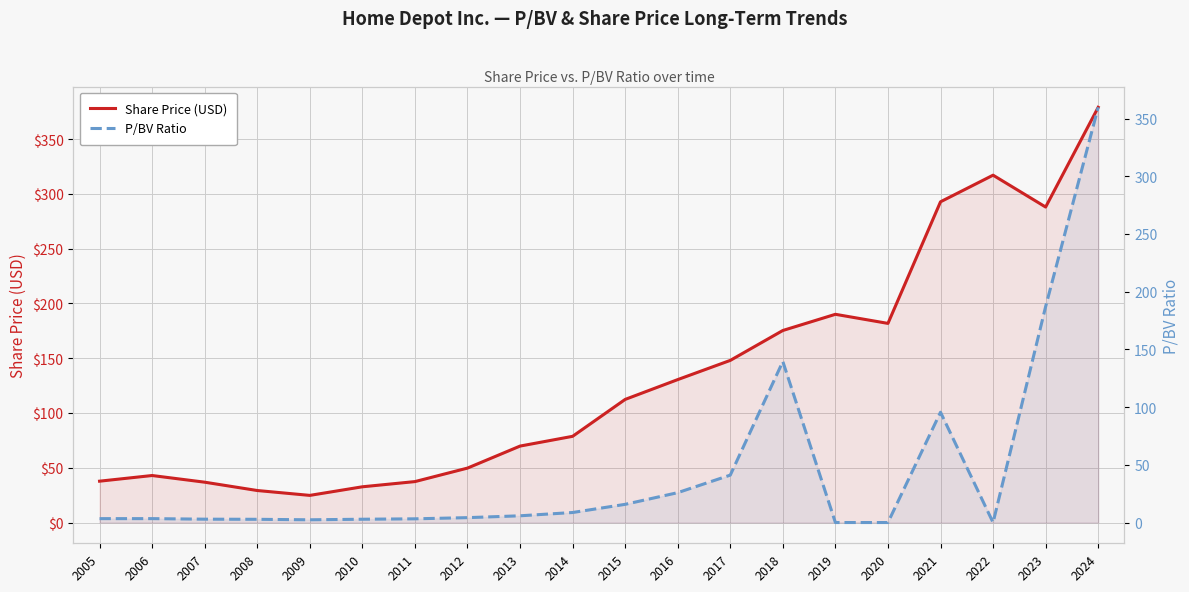

Does the chart display data point markers on the line(s)?

No